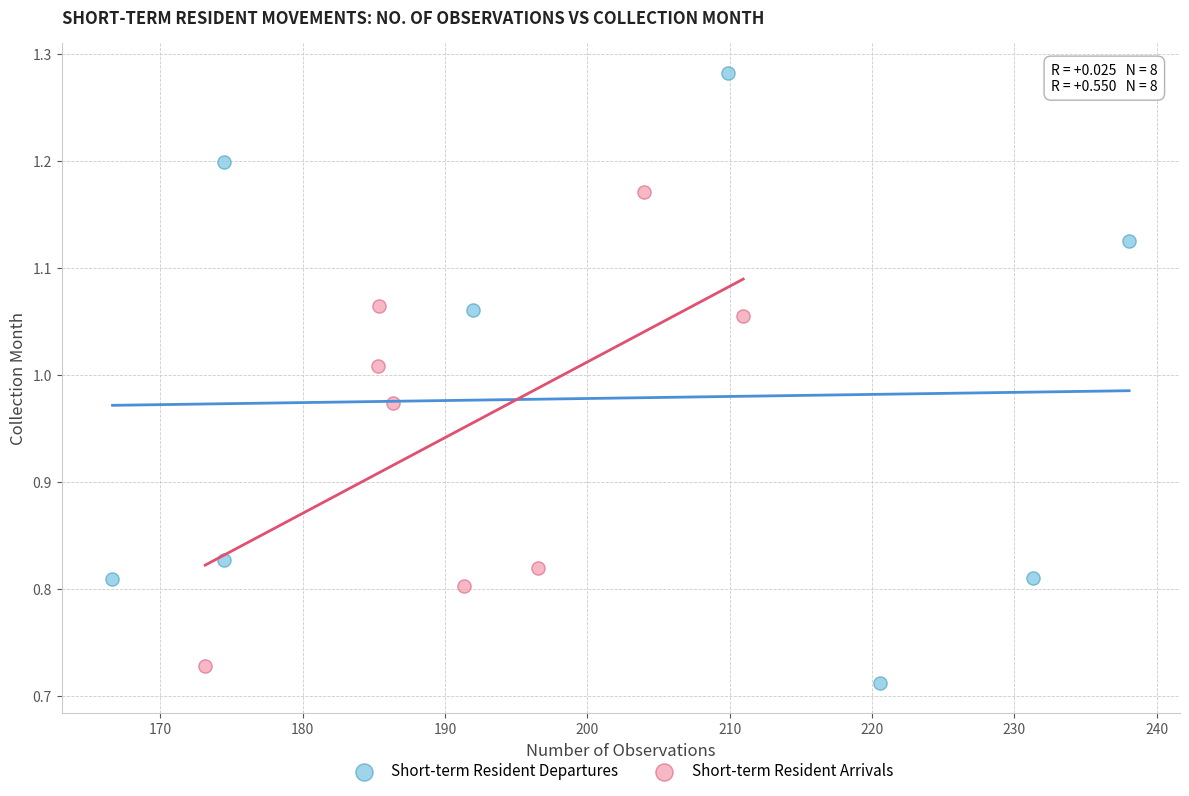

Which series contains the highest Y value?

Short-term Resident Departures